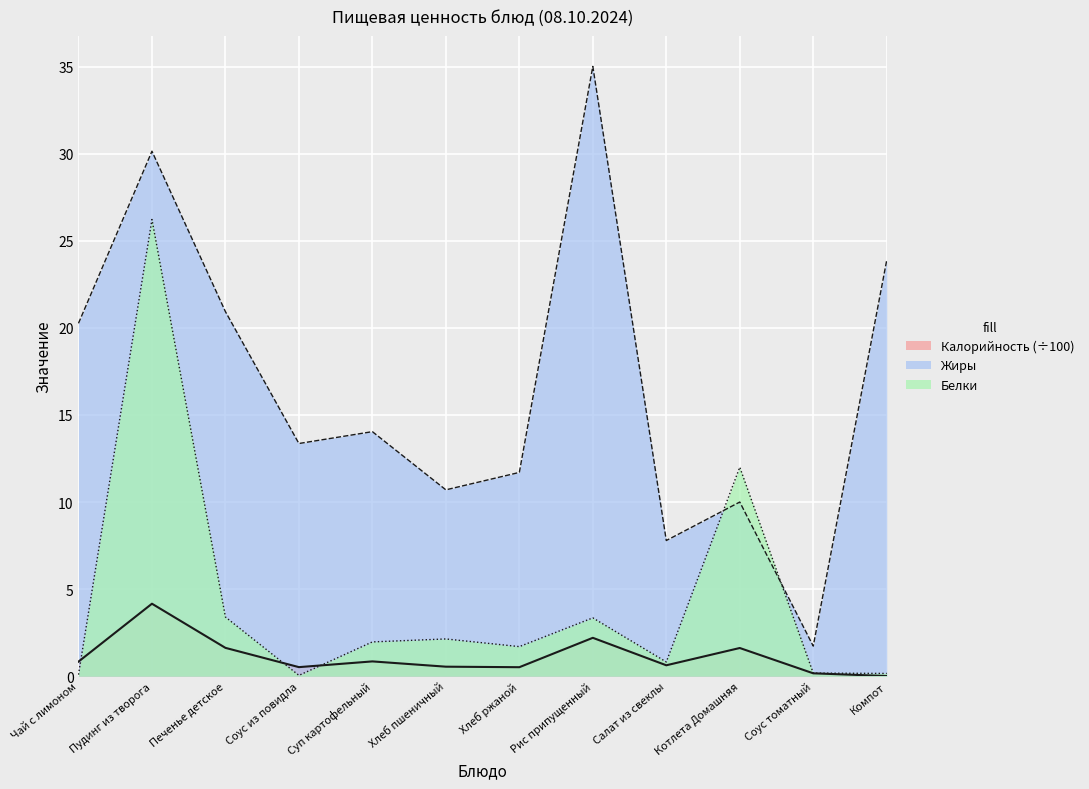

Where is the first local maximum for Жиры?

Пудинг из творога